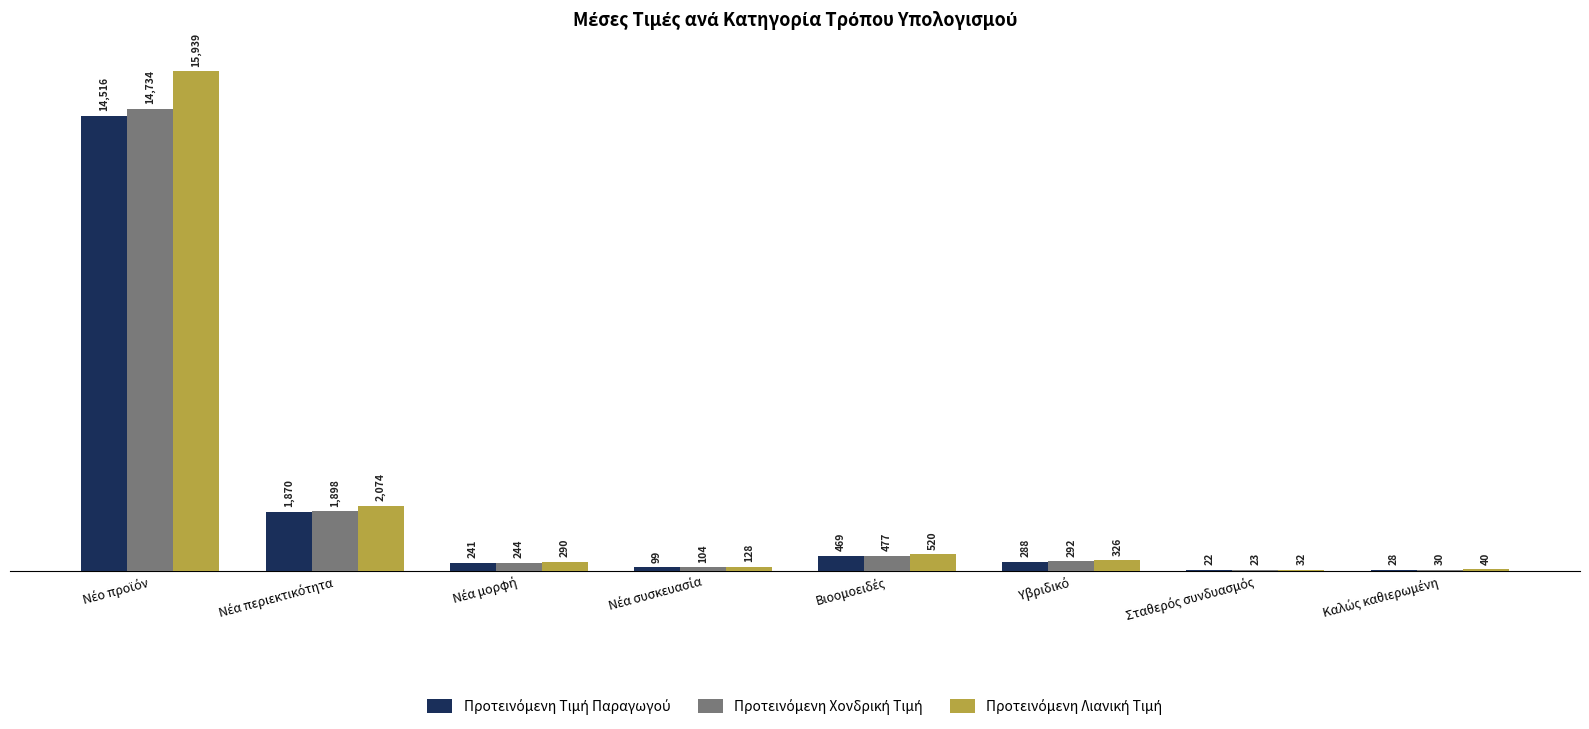

What is the label of the 4th bar from the left?

Νέα συσκευασία